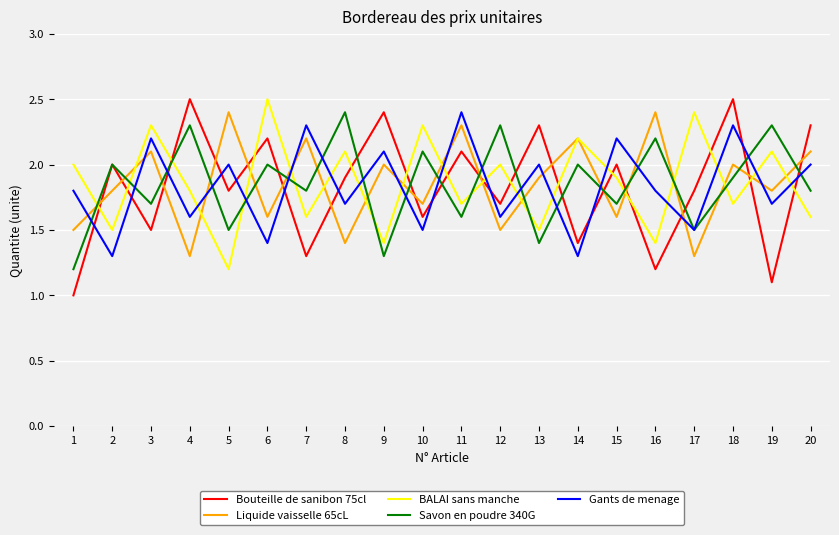

At how many categories does at least one series exceed 1?

20